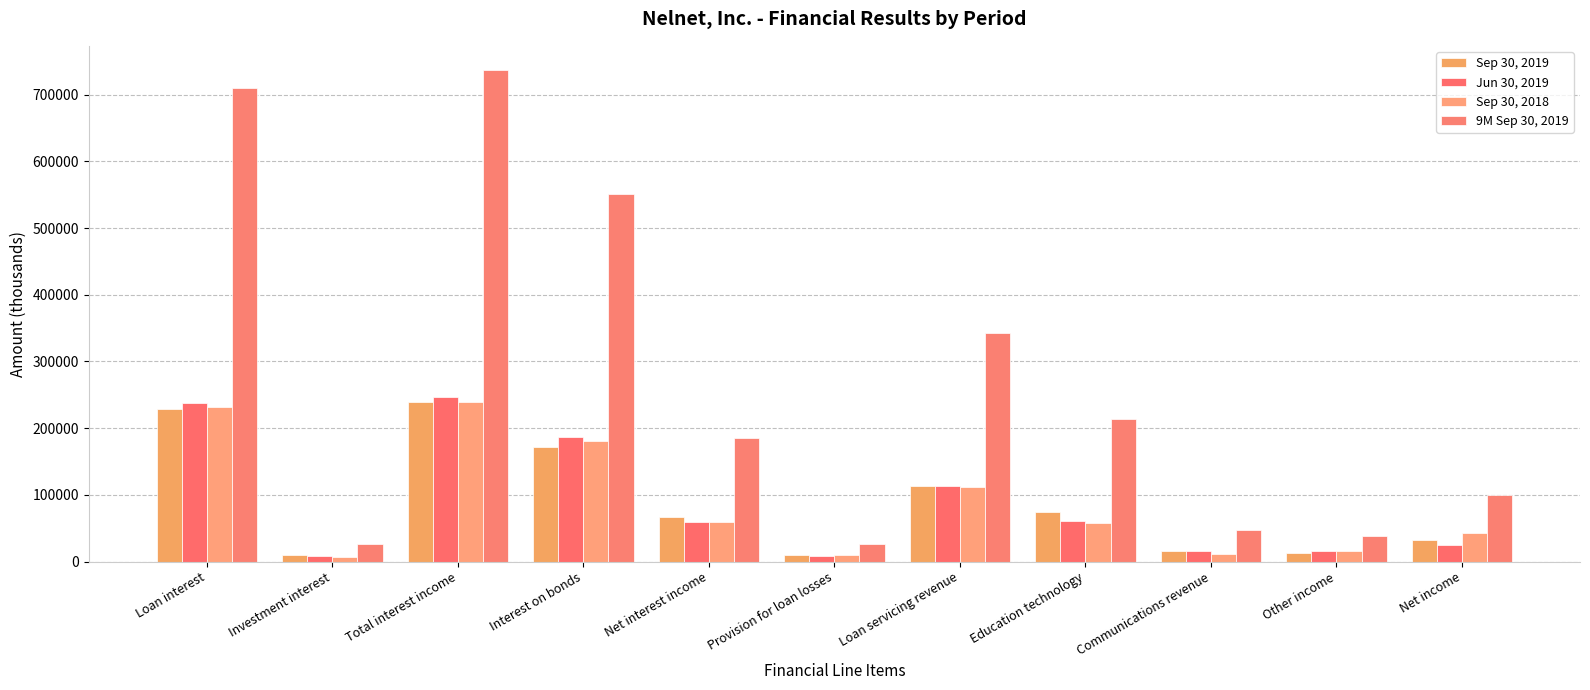

How many bars are there in total?

44